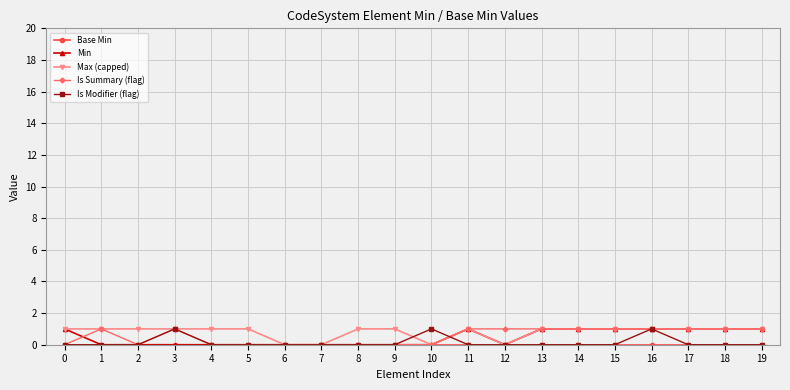

What is the spread (max minus min) of values at 8?

1